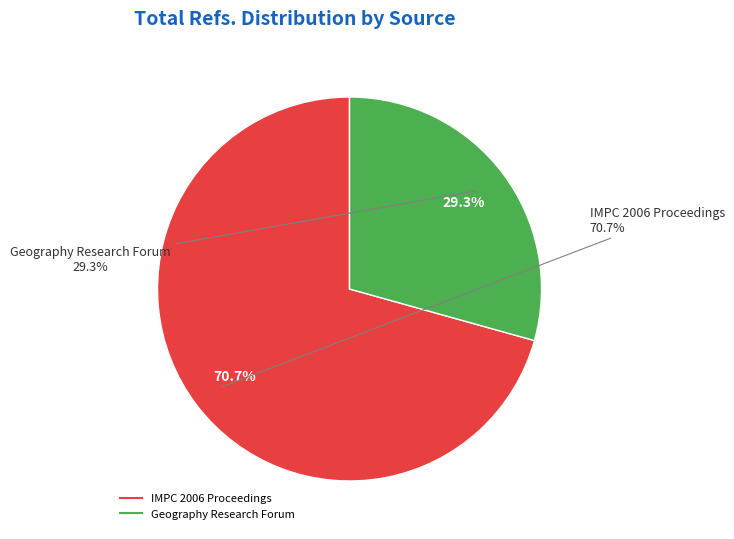

True or false: IMPC 2006 Proceedings accounts for 64% of the total.

False